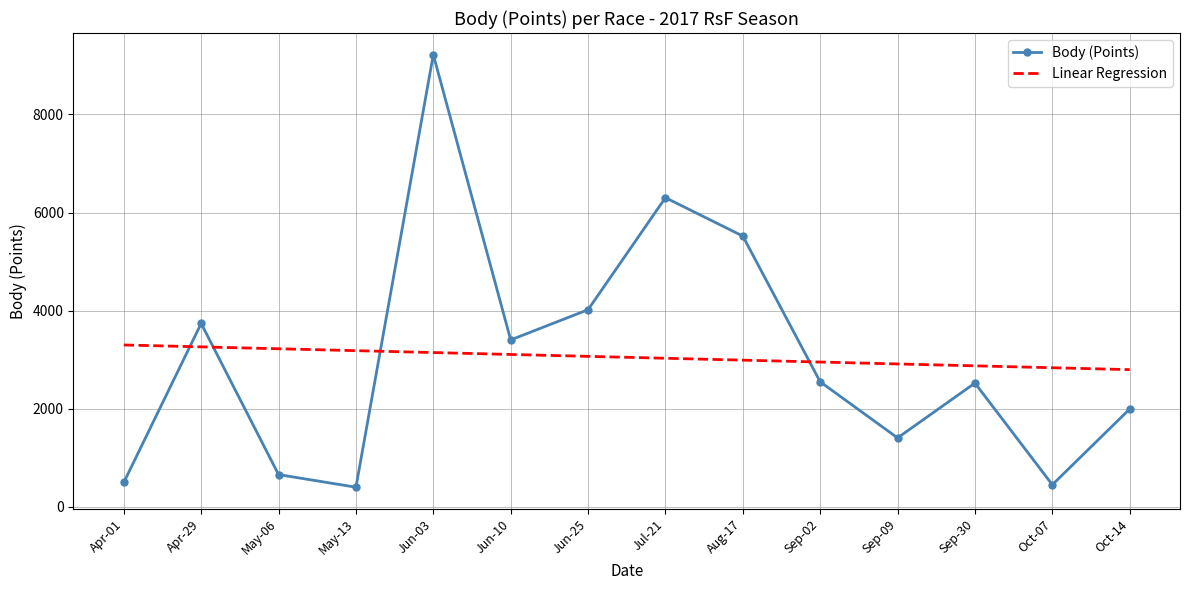

Which series has the largest range (max minus min)?

Body (Points)